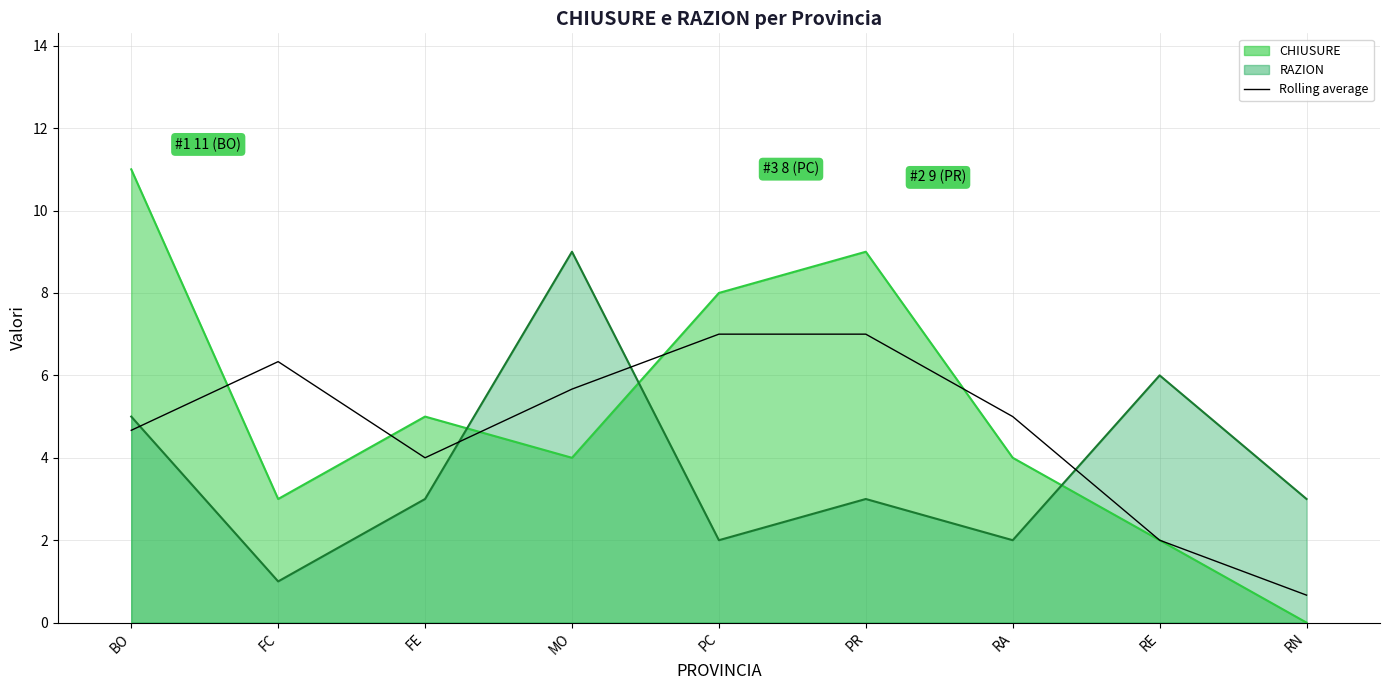

What is the value of the 4th point from the left?

5.7